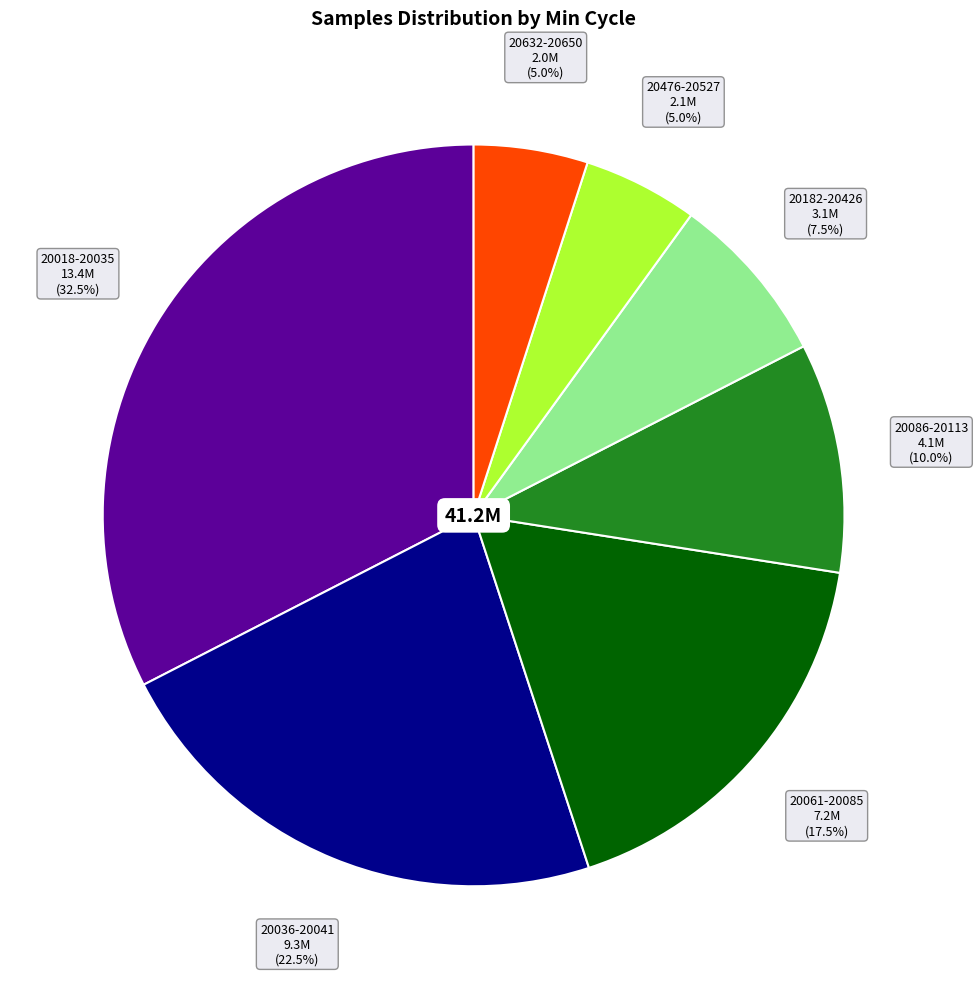

Is there any slice that represents more than half of the pie?

No